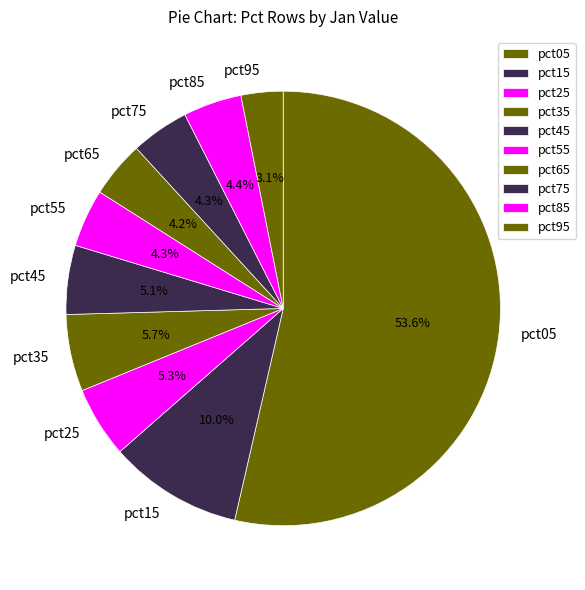

What percentage is NOT represented by pct05?

46.4%